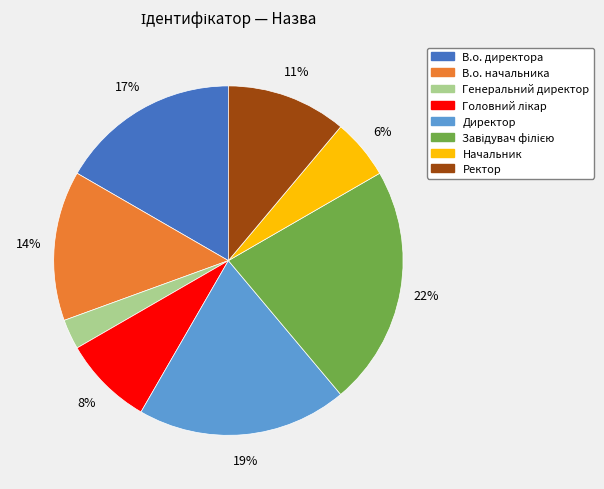

Is it true that В.о. начальника is 14% of the pie?

True